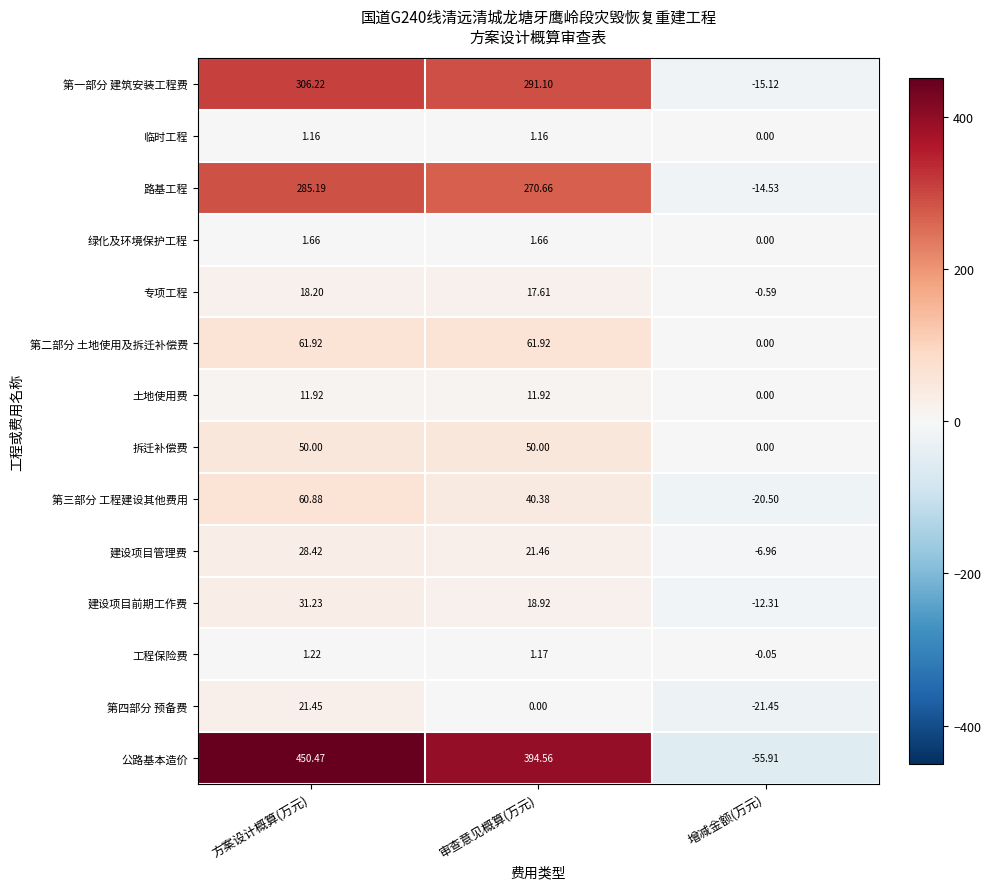

How many distinct data groups are displayed?

14